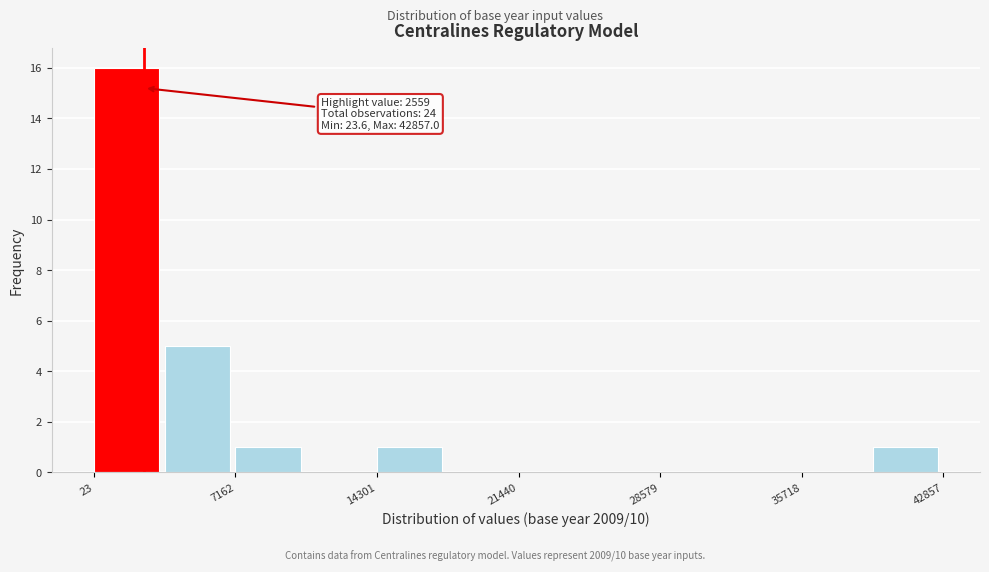

Around what value on the x-axis is the tallest bar? Give the approximate position of its centre, as read against the axis.

2000